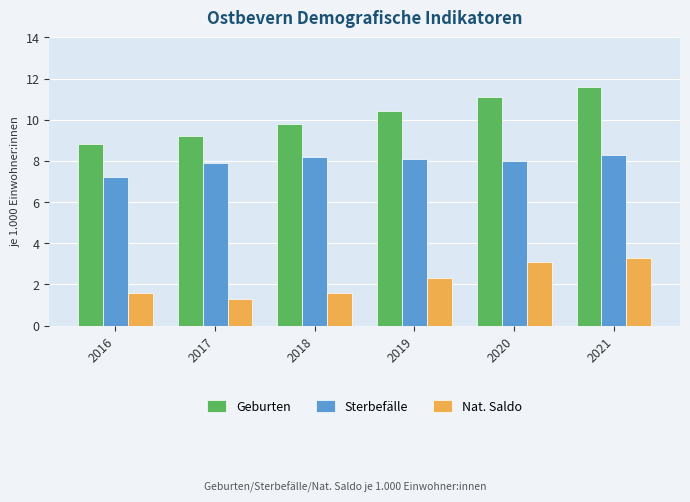

What is the value of the Geburten bar at the 4th from the left?

10.4